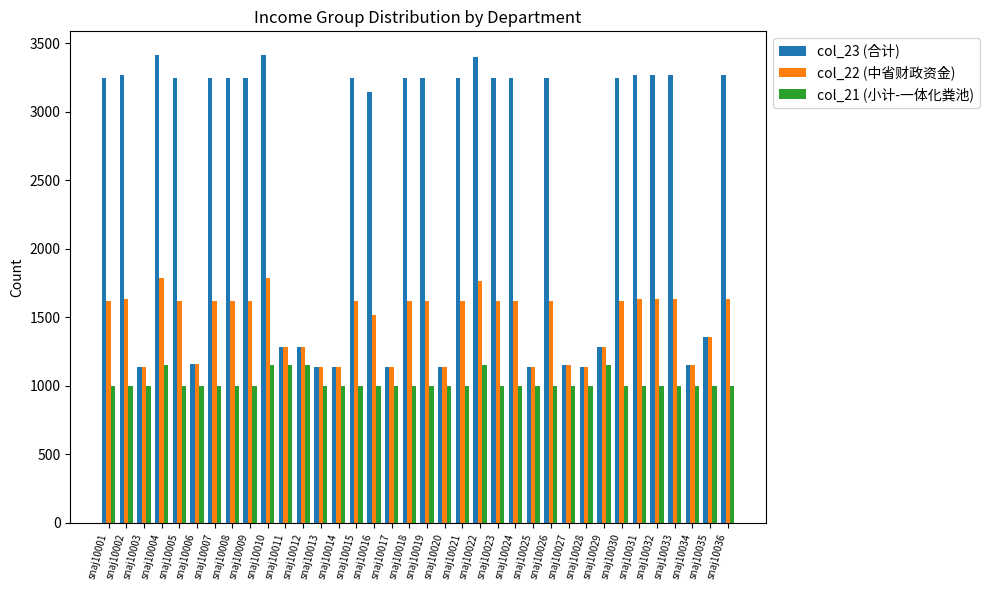

What is the total value across all series at snaj10022?

6311